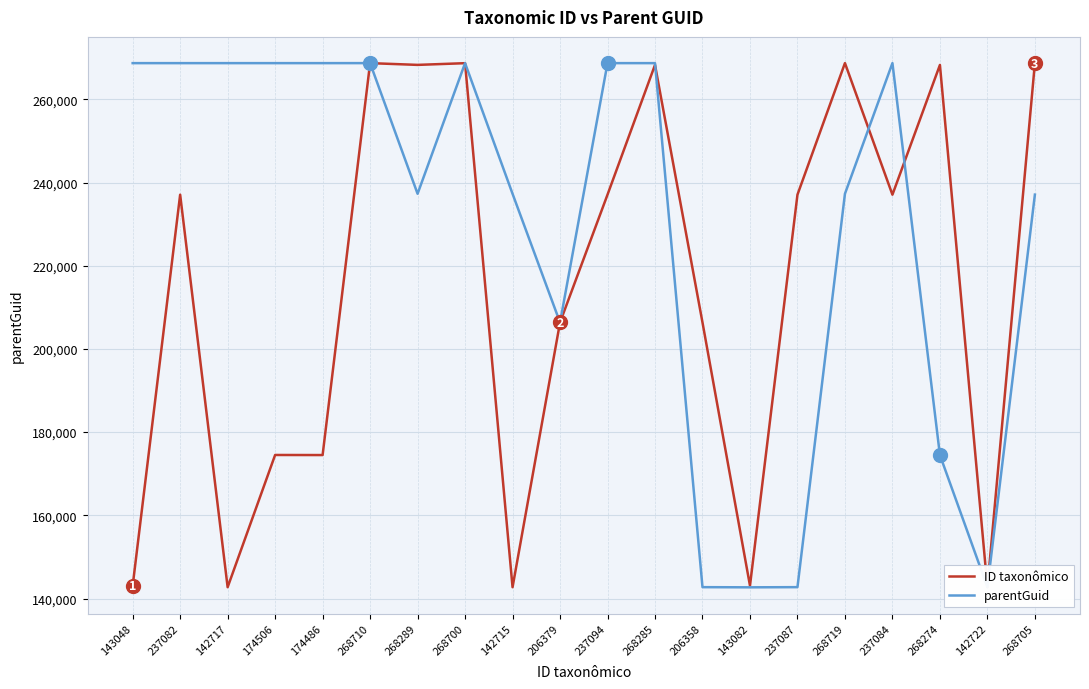

Is it true that ID taxonômico equals 206358 at 206358?

True